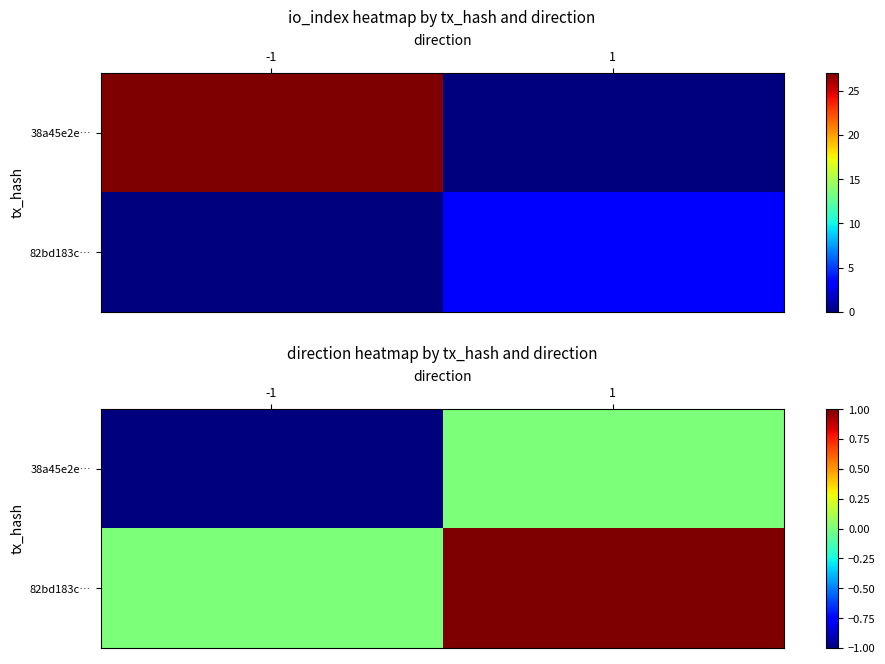

What is the spread (max minus min) of values at -1?

1